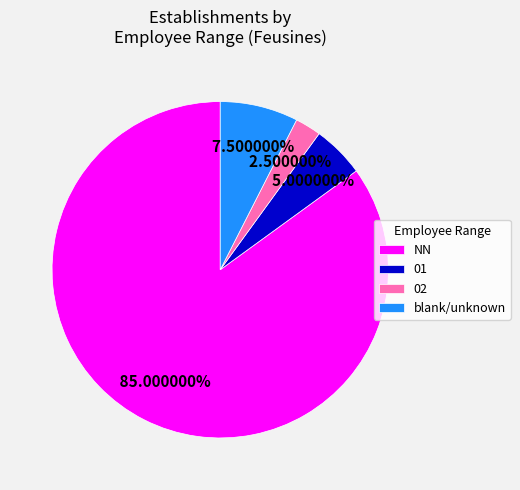

Approximately how many times larger is the value at NN compared to 02?

34.0